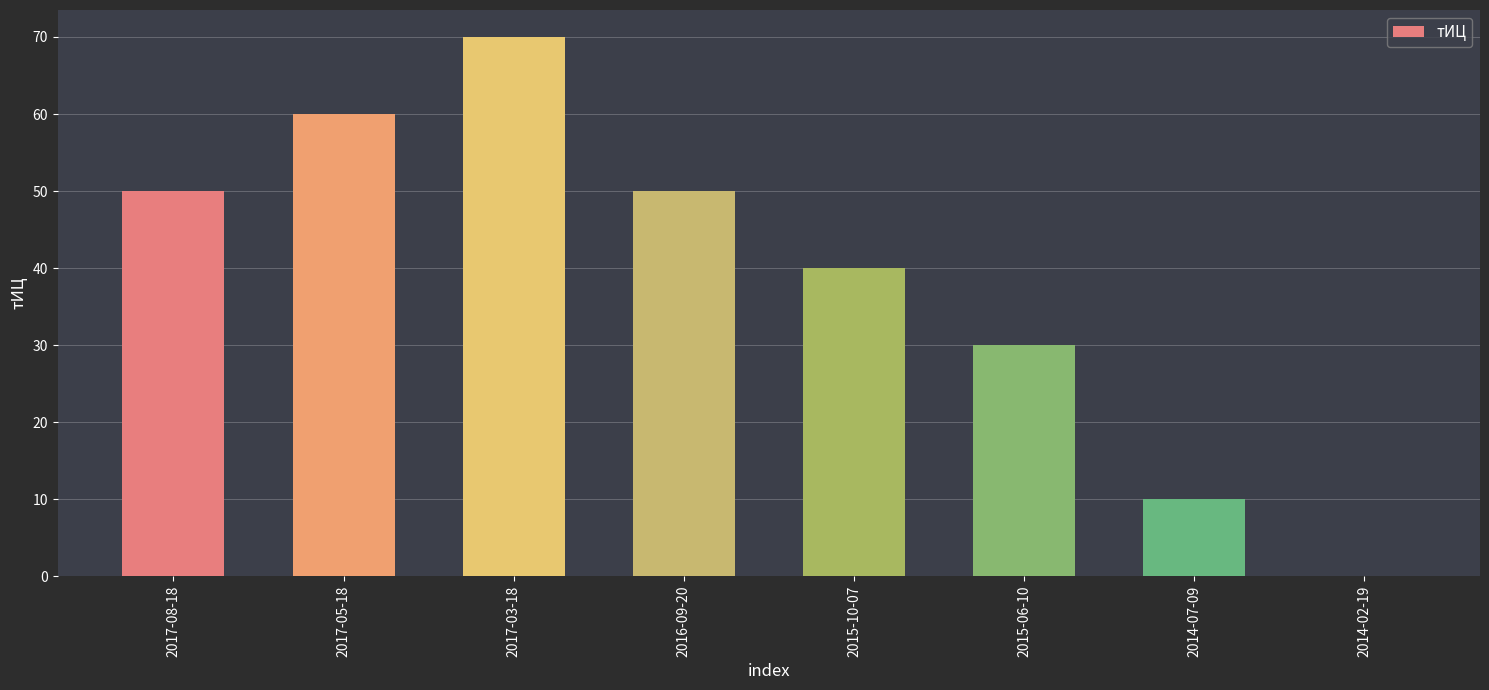

What value does the data have at 2017-08-18?

50